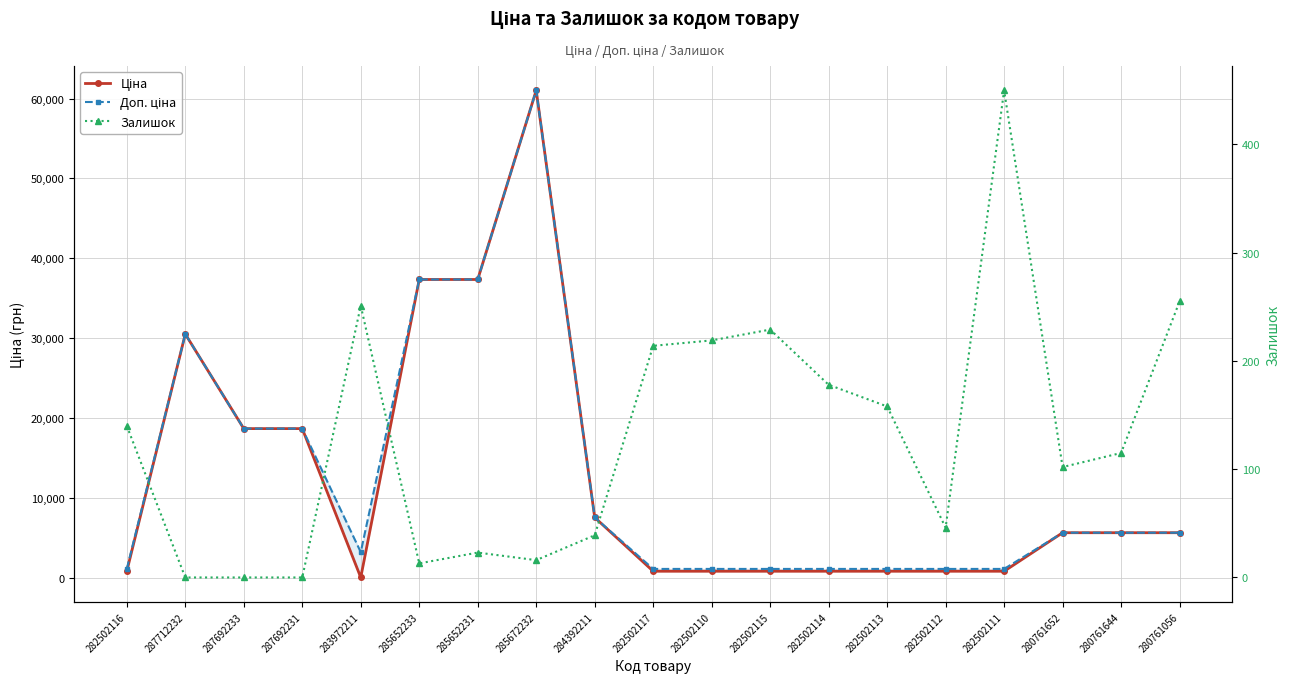

True or false: Ціна and Доп. ціна intersect in this chart.

False